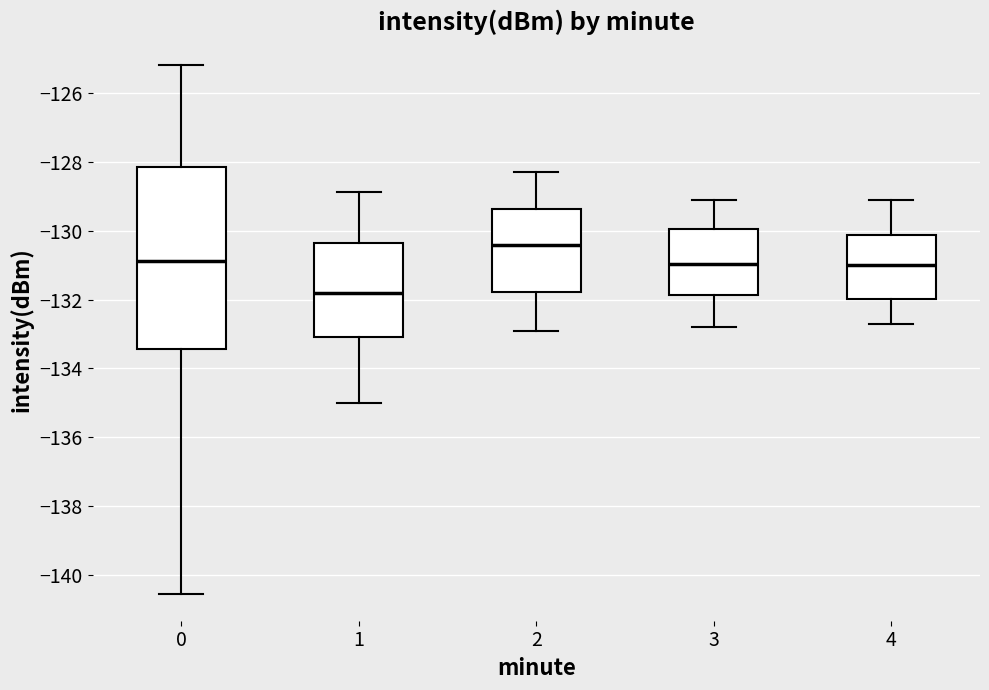

Comparing the boxes themselves (not the whiskers), which one is the tallest?

0